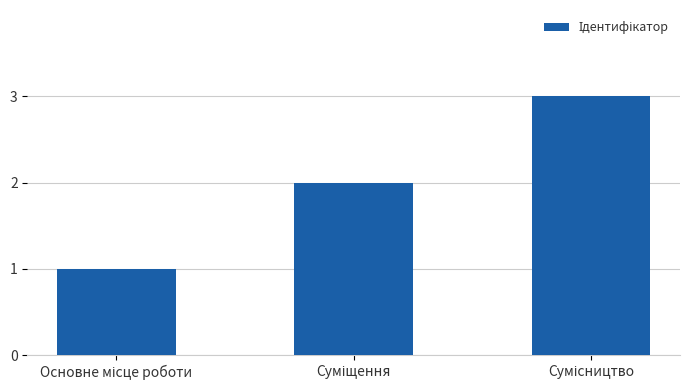

What is the greatest value displayed?

3